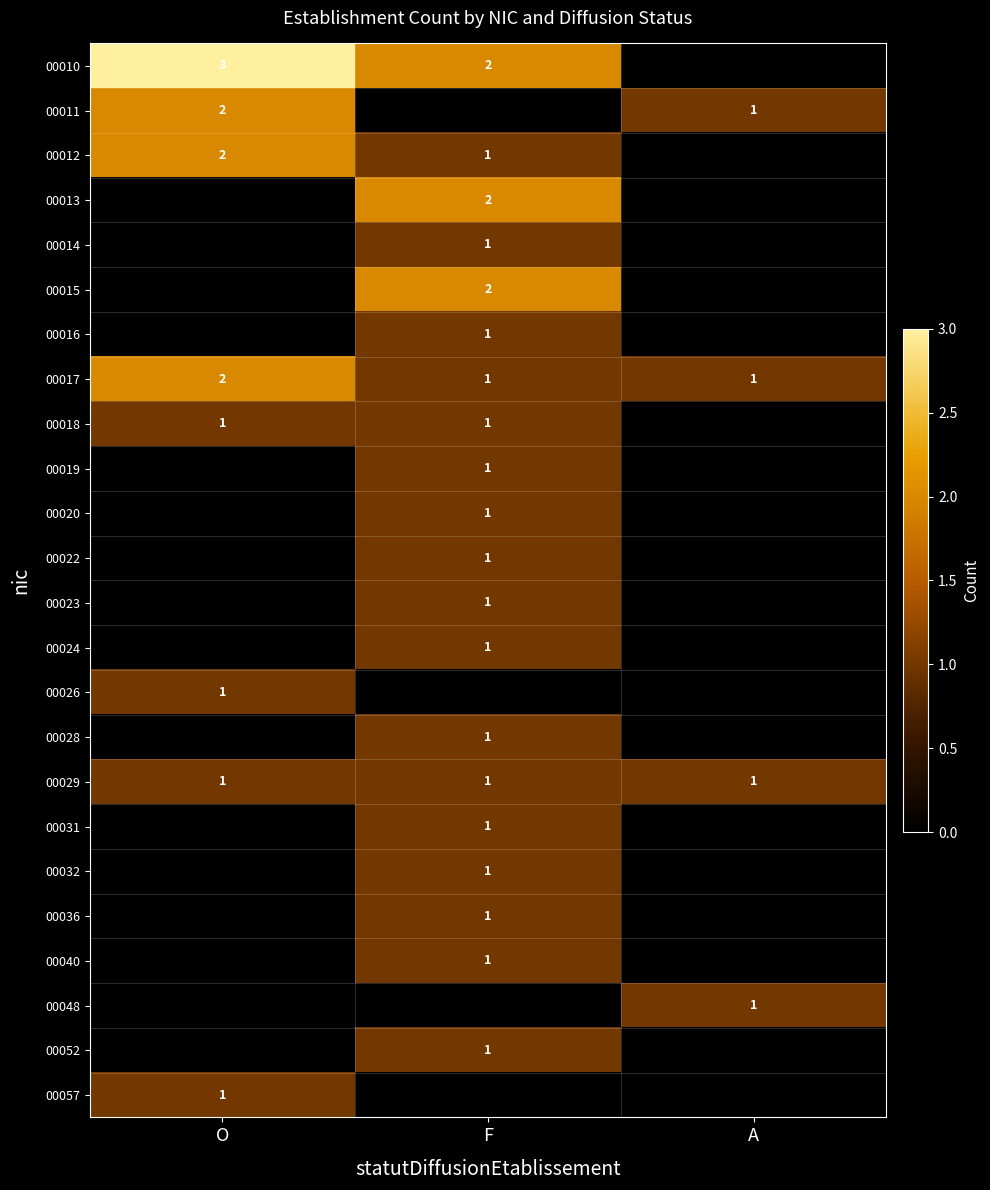

True or false: 00028 has a value of 1 at F.

True